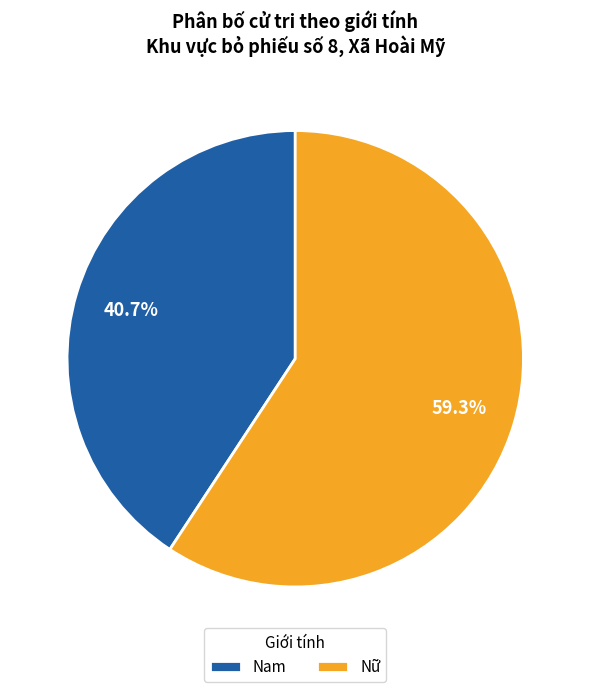

How many segments does this pie chart have?

2